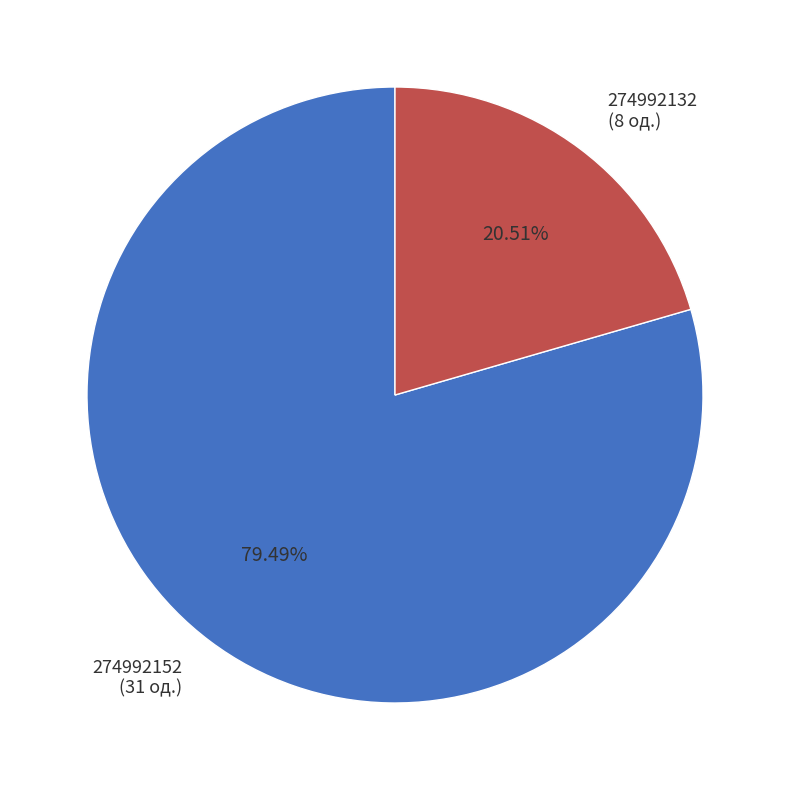

True or false: 274992132 accounts for 21% of the total.

True